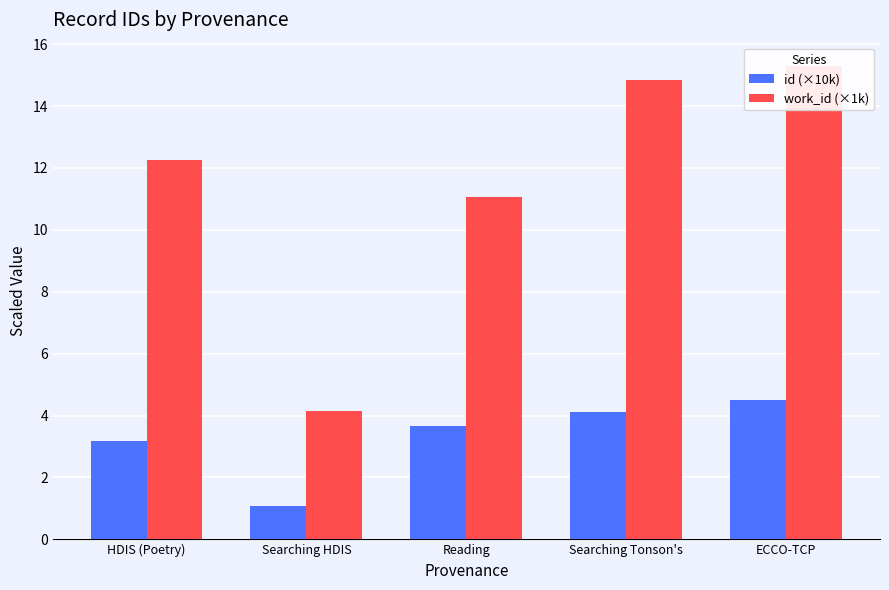

How many groups of bars are there?

5